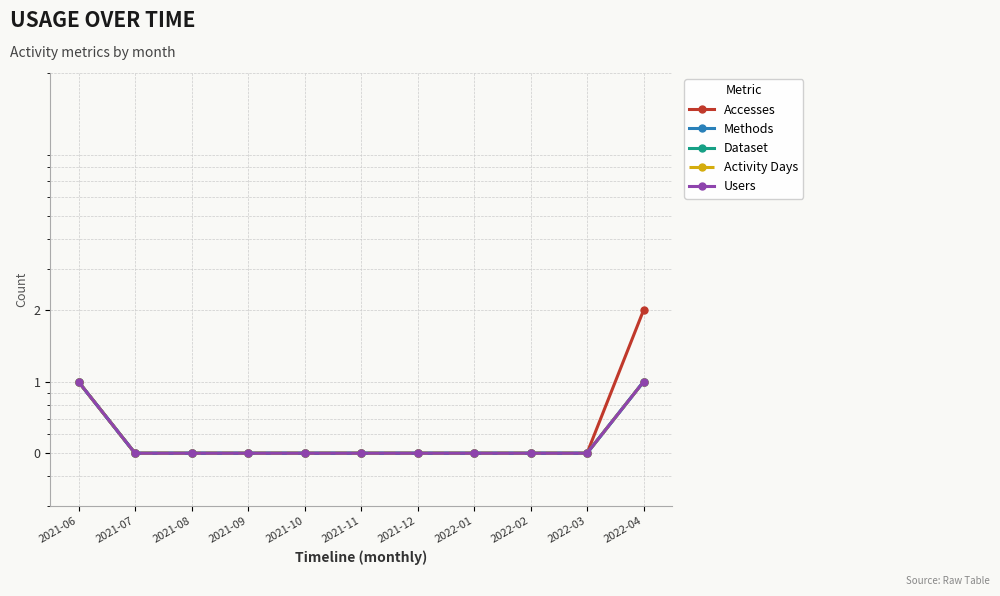

What is the sum of the Accesses values at 2022-02 and 2022-04?

2.5